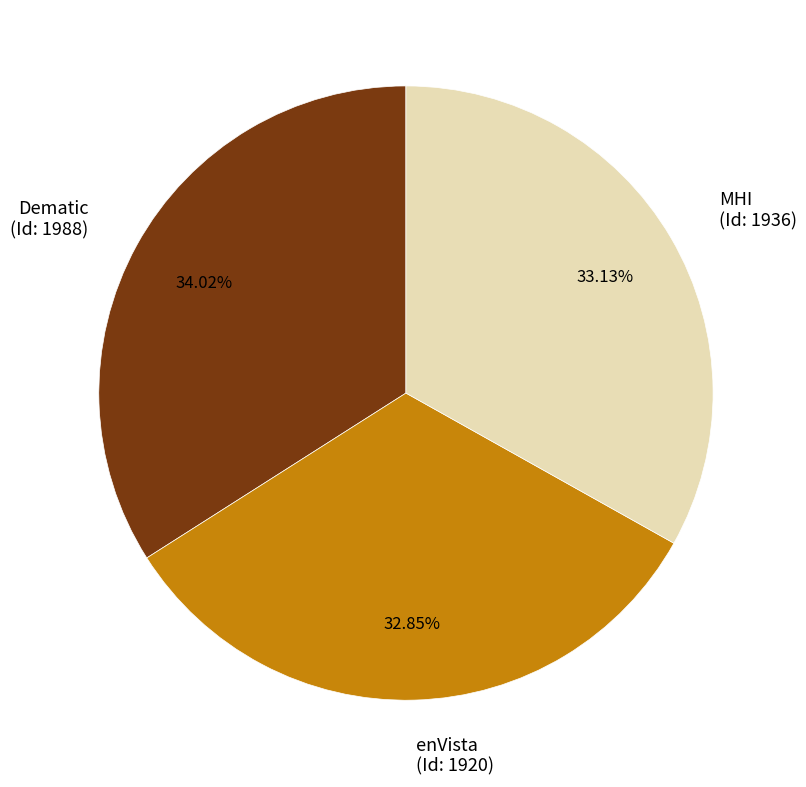

Between Dematic (Id: 1988) and MHI (Id: 1936), which is larger?

Dematic (Id: 1988)